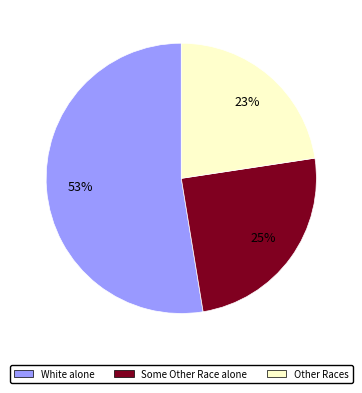

How many slices are in this pie chart?

3